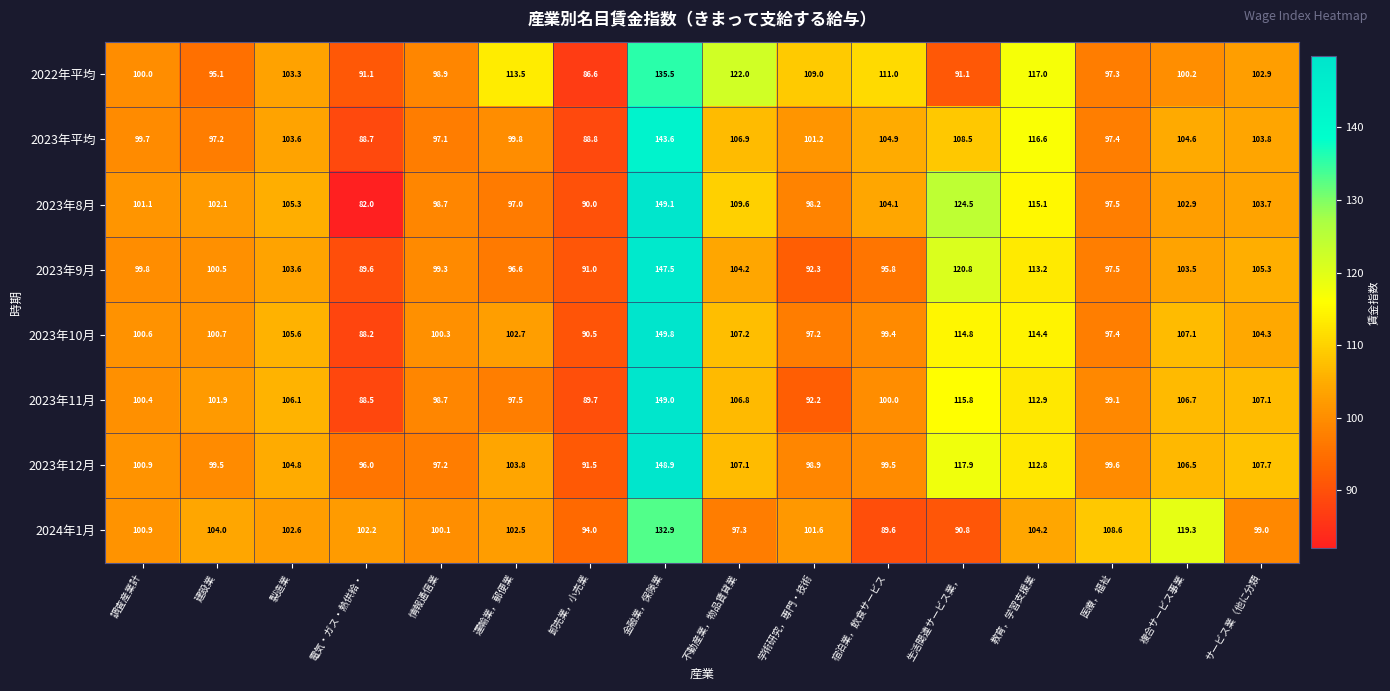

How many values in the 2023年8月 series exceed 102?

9